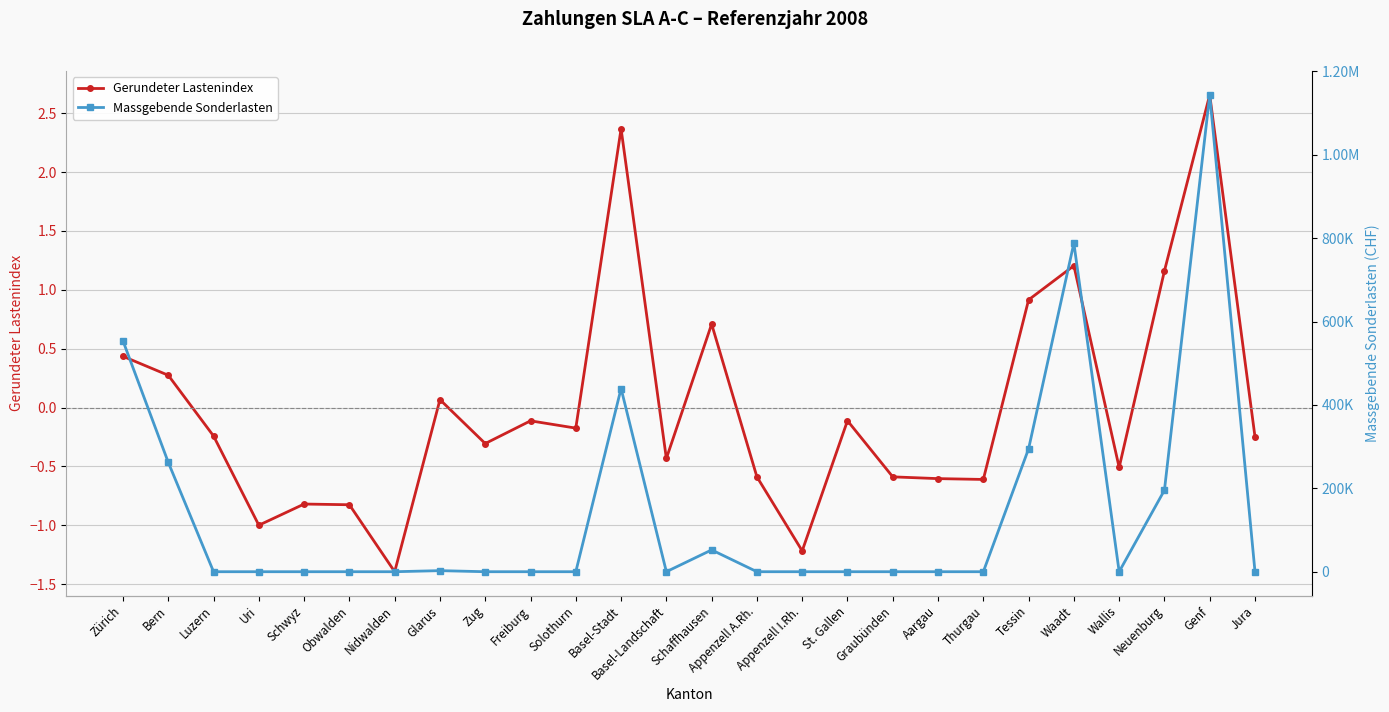

True or false: Massgebende Sonderlasten has more than 2 points higher than both neighbors.

True